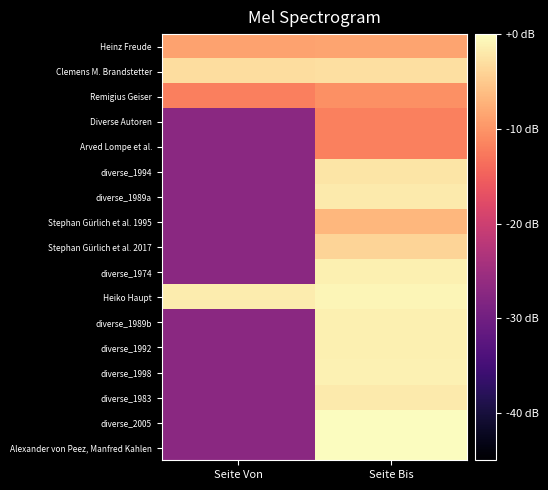

What is the spread (max minus min) of values at Seite Von?

25.5